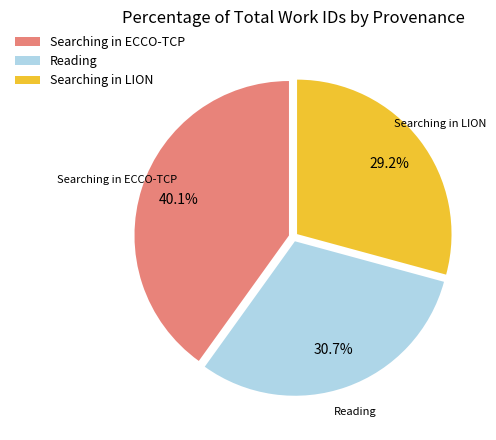

Which slice is the largest?

Searching in ECCO-TCP